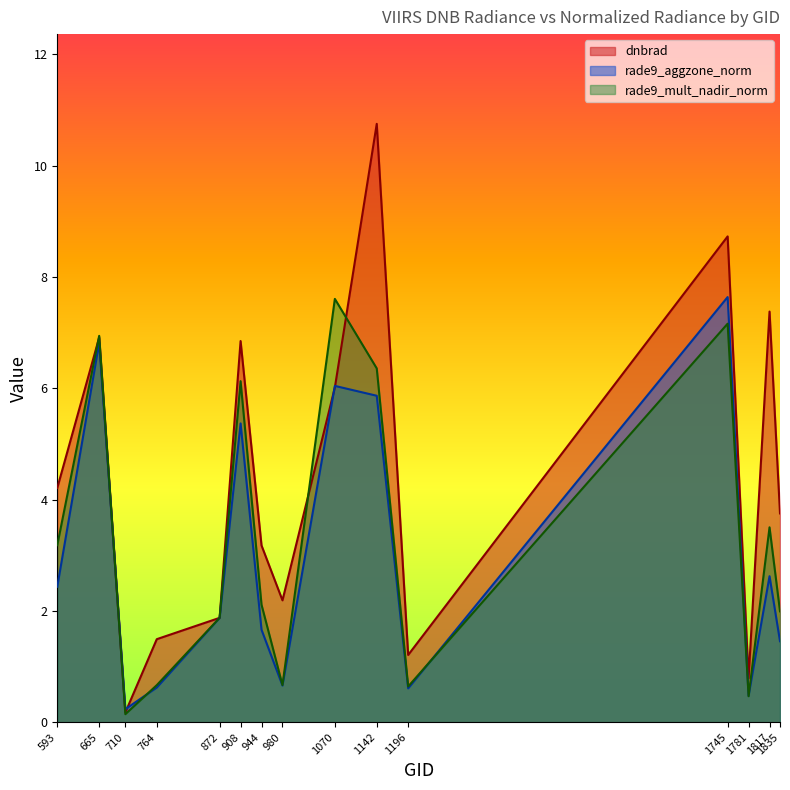

At 1835, list the series in order from smallest to largest.

rade9_aggzone_norm, rade9_mult_nadir_norm, dnbrad